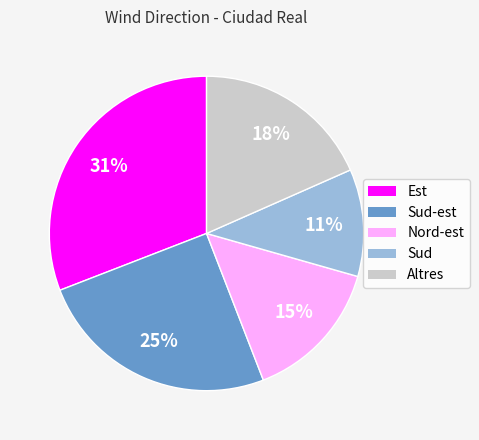

How many slices are in this pie chart?

5